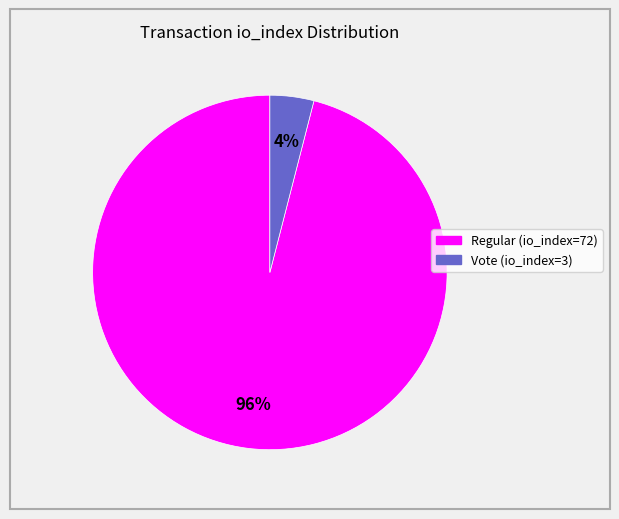

Is the sum of Vote (io_index=3) and Regular (io_index=72) greater than half?

Yes